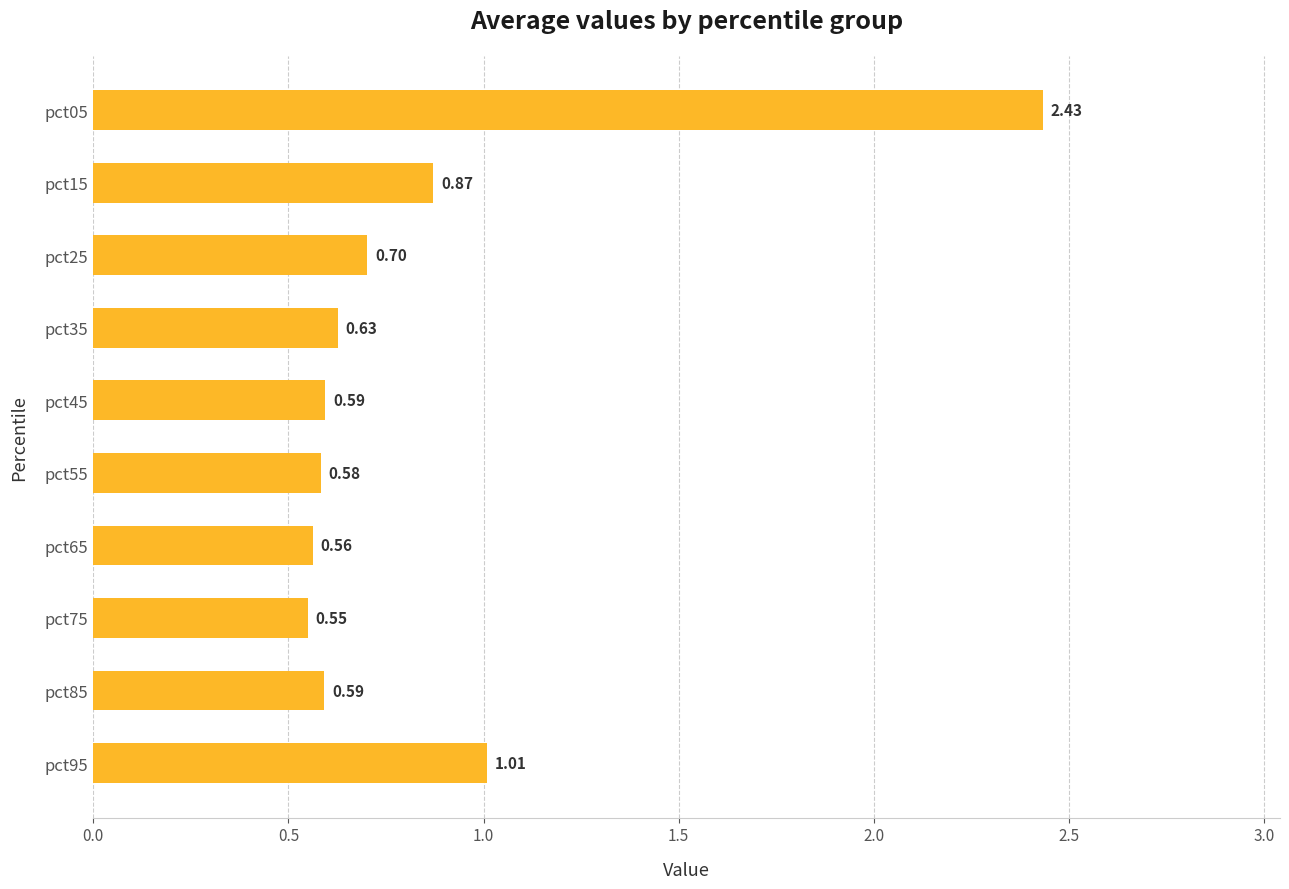

Are the bars grouped side by side (vs. stacked)?

No